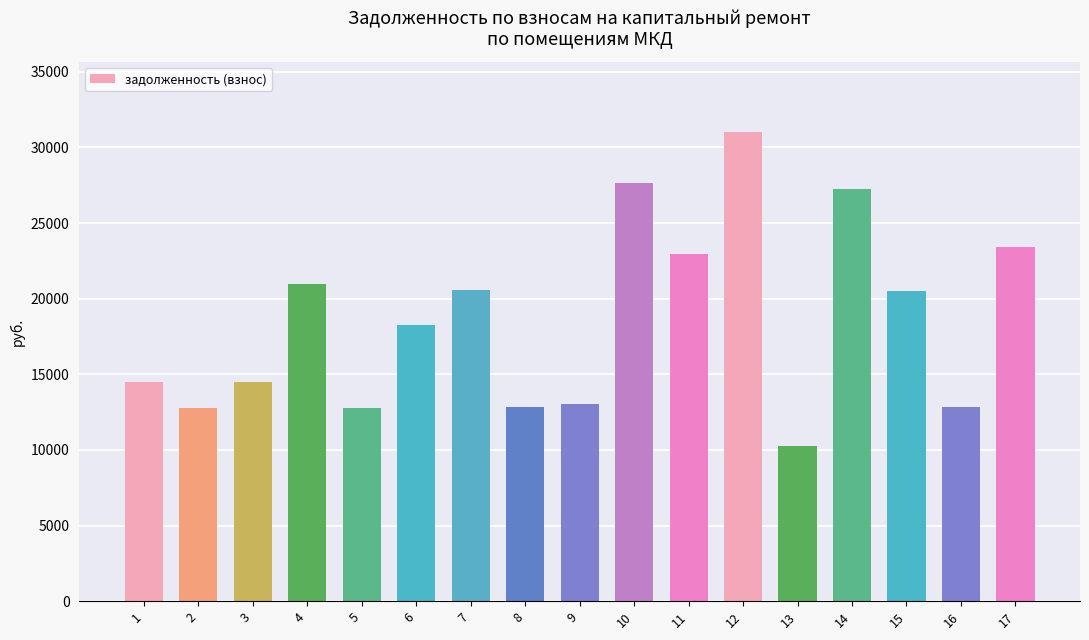

Between 3 and 7, which is larger?

7